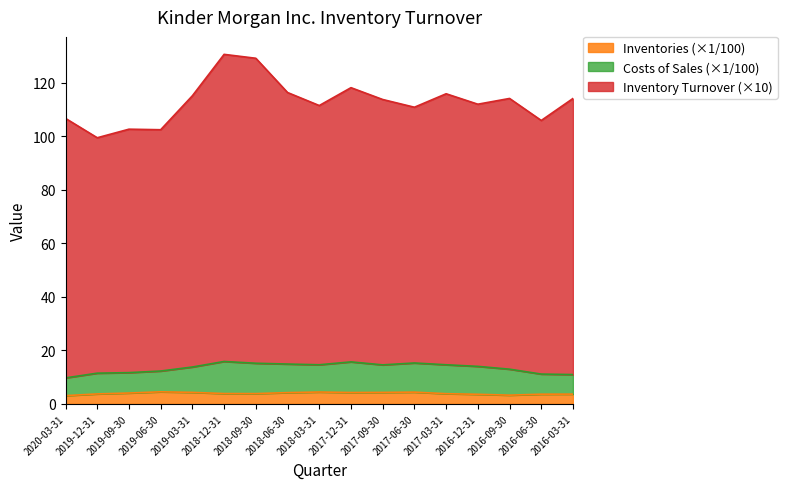

How many data points does each series have?

17